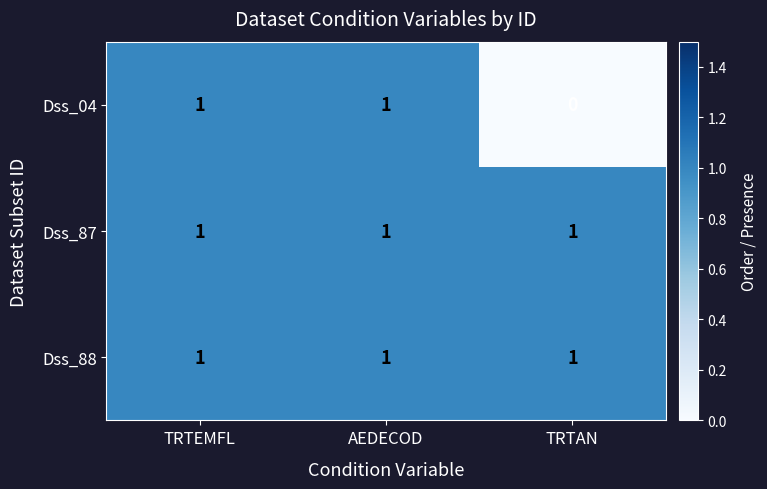

Reading right to left, transcribe all the data shown in this chart.

Dss_04: 0	1	1
Dss_87: 1	1	1
Dss_88: 1	1	1